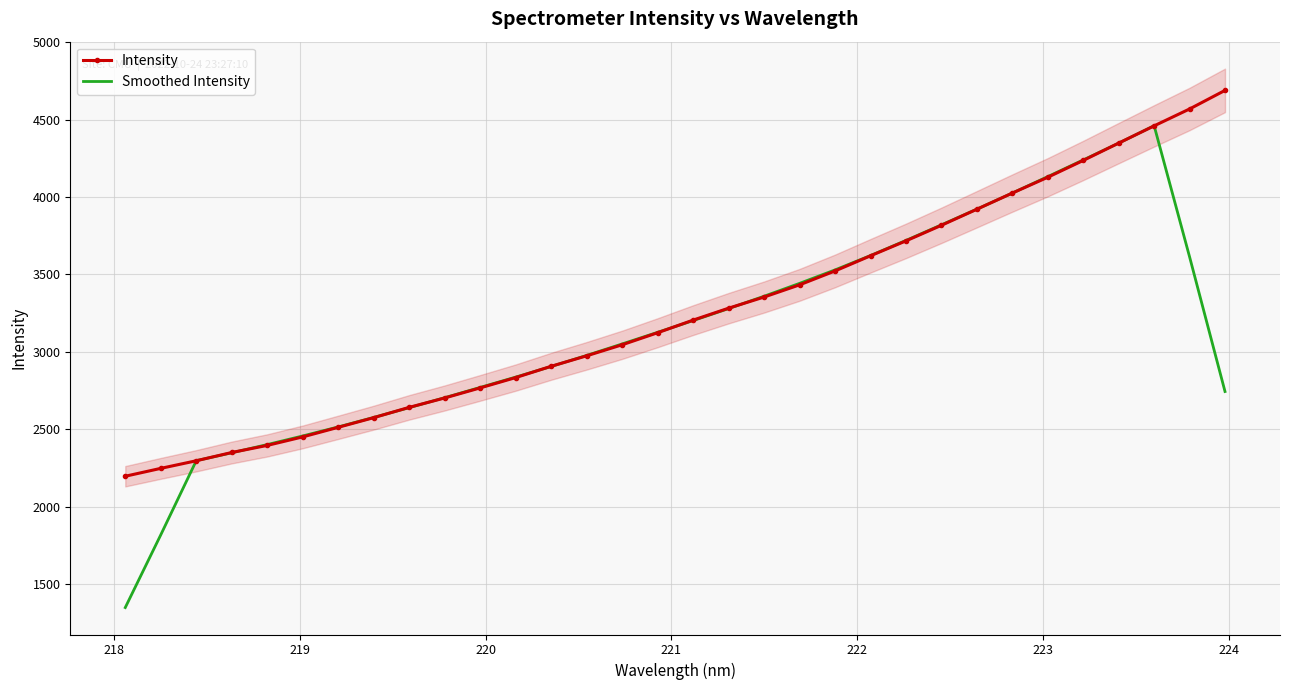

What is the lowest value of the Smoothed Intensity series?

1347.7